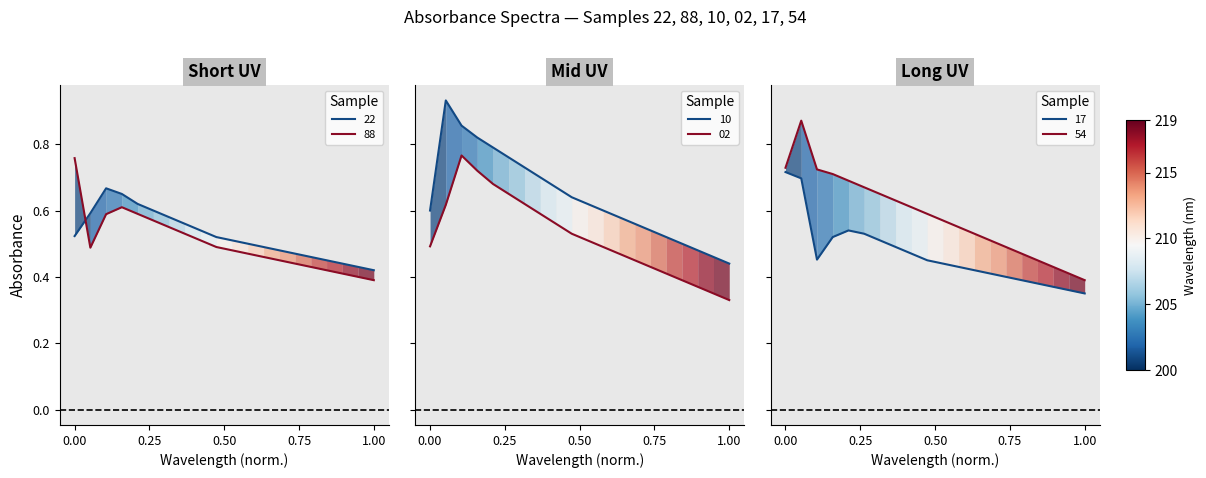

Is it true that 54 equals 0.4 at 218?

True